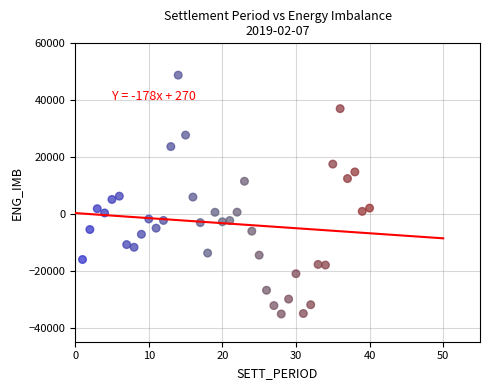

What is the range of X values (max minus min)?

39.0